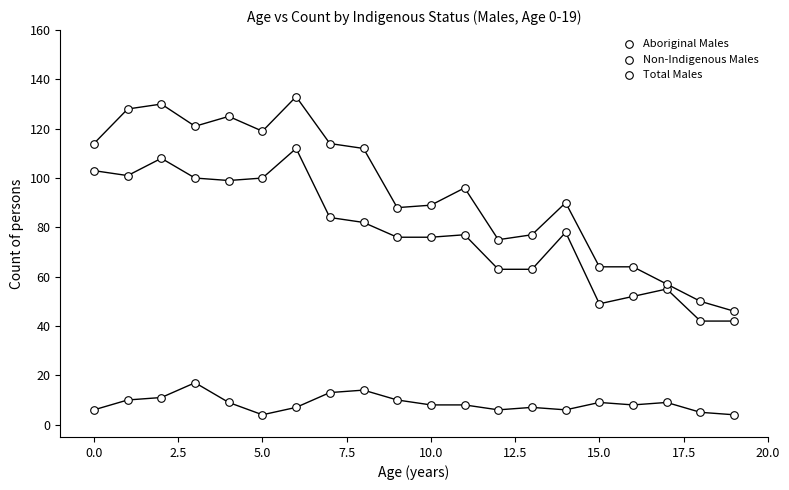

How many points are shown in the scatter plot?

60